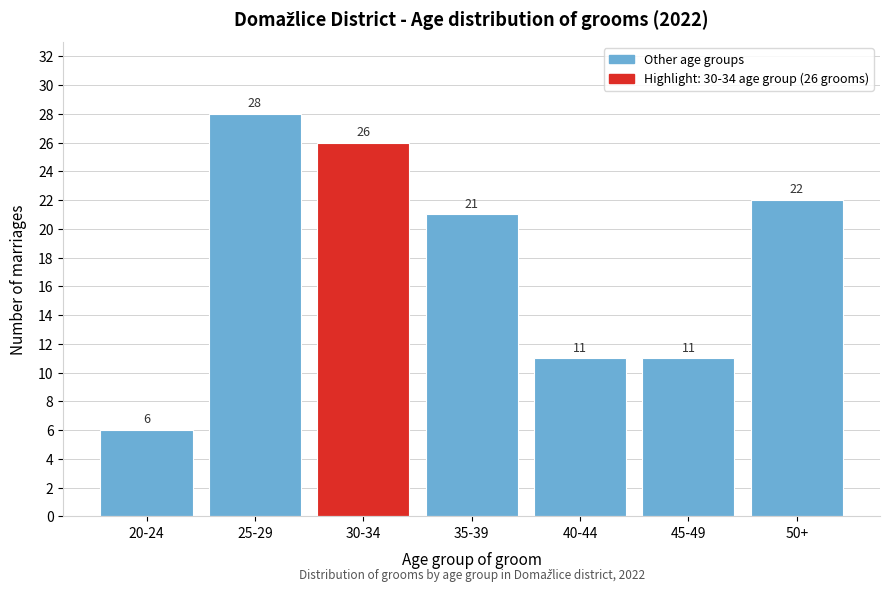

Reading left to right, extract all data points from this chart.

6	28	26	21	11	11	22